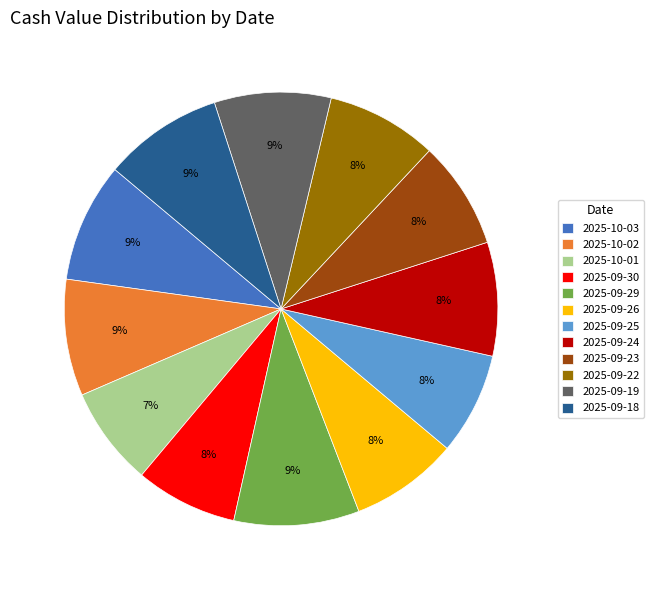

Is it true that 2025-10-02 is 23% of the pie?

False